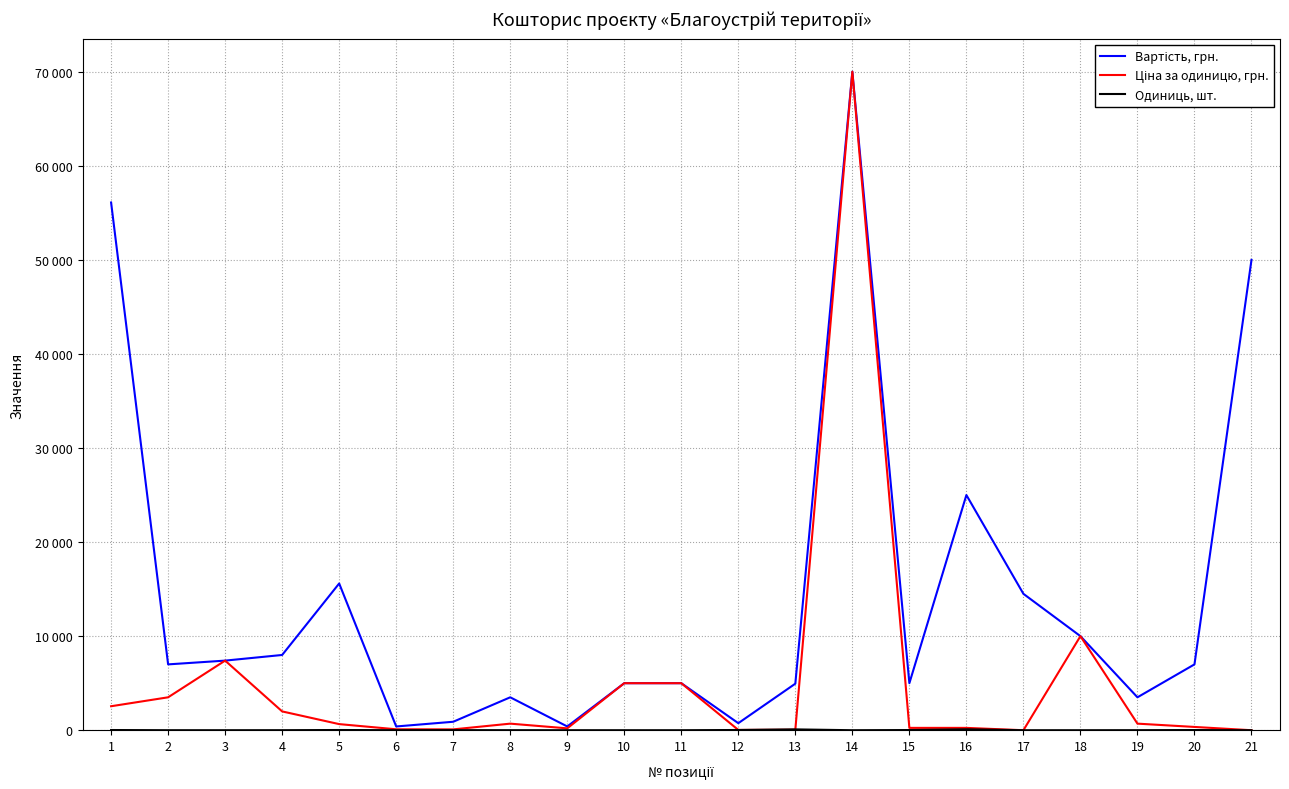

Which has a higher value, 12 or 21?

21